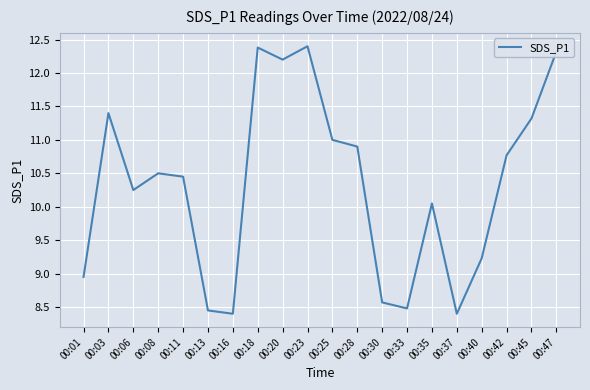

What is the difference between the maximum and minimum values?

4.0